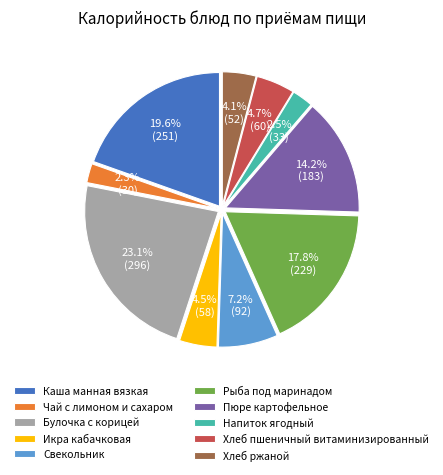

Which slice is the largest?

Булочка с корицей